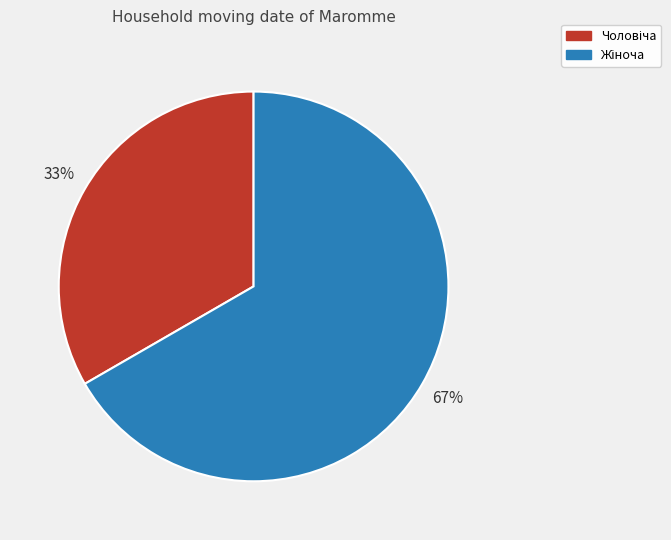

To the nearest percent, what is the average slice percentage?

50%